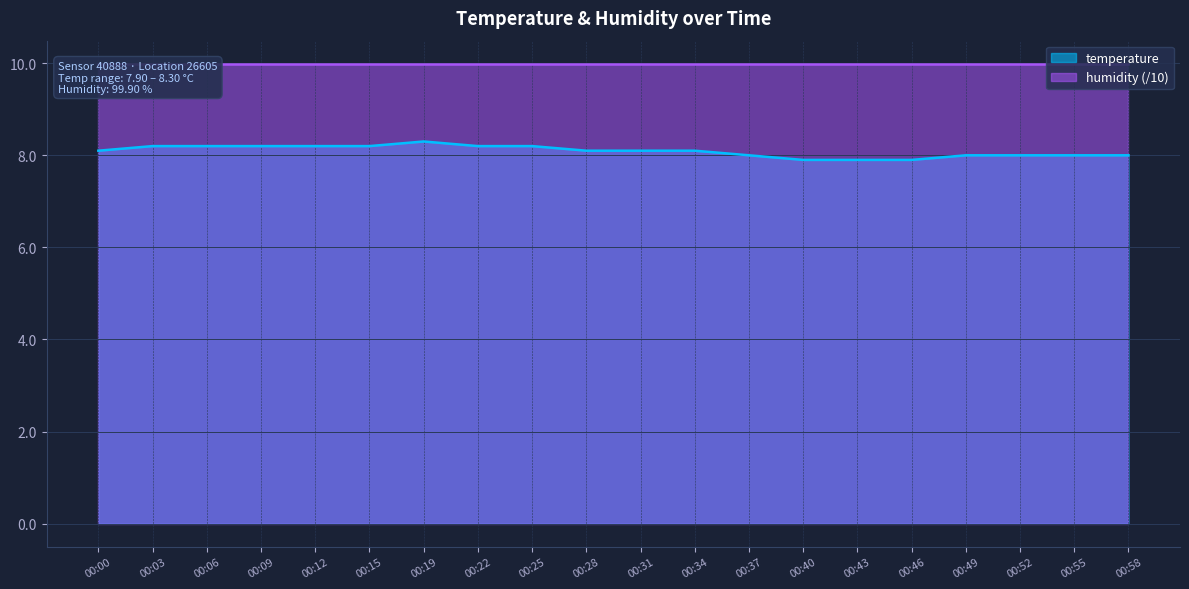

Is it true that the value at 00:58 is 3.6?

False